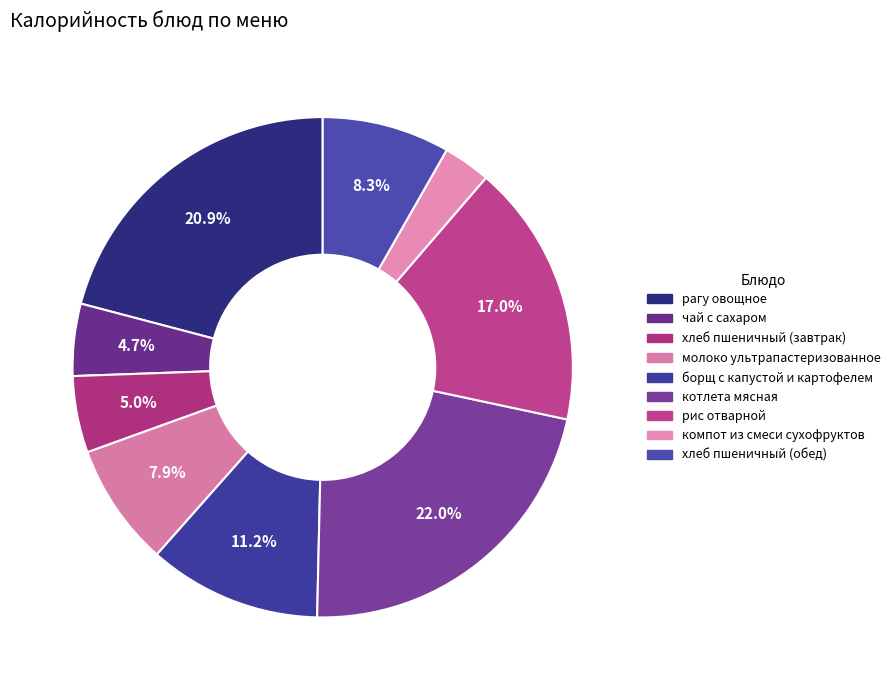

What percentage is NOT represented by рагу овощное?

79.1%